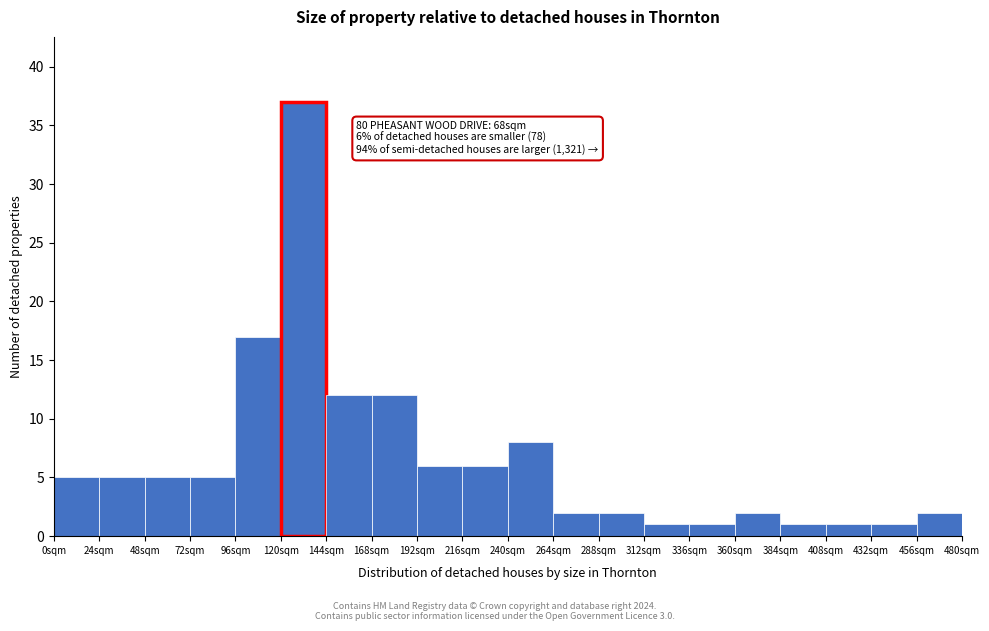

Which range on the x-axis has the tallest bar?

120 to 144